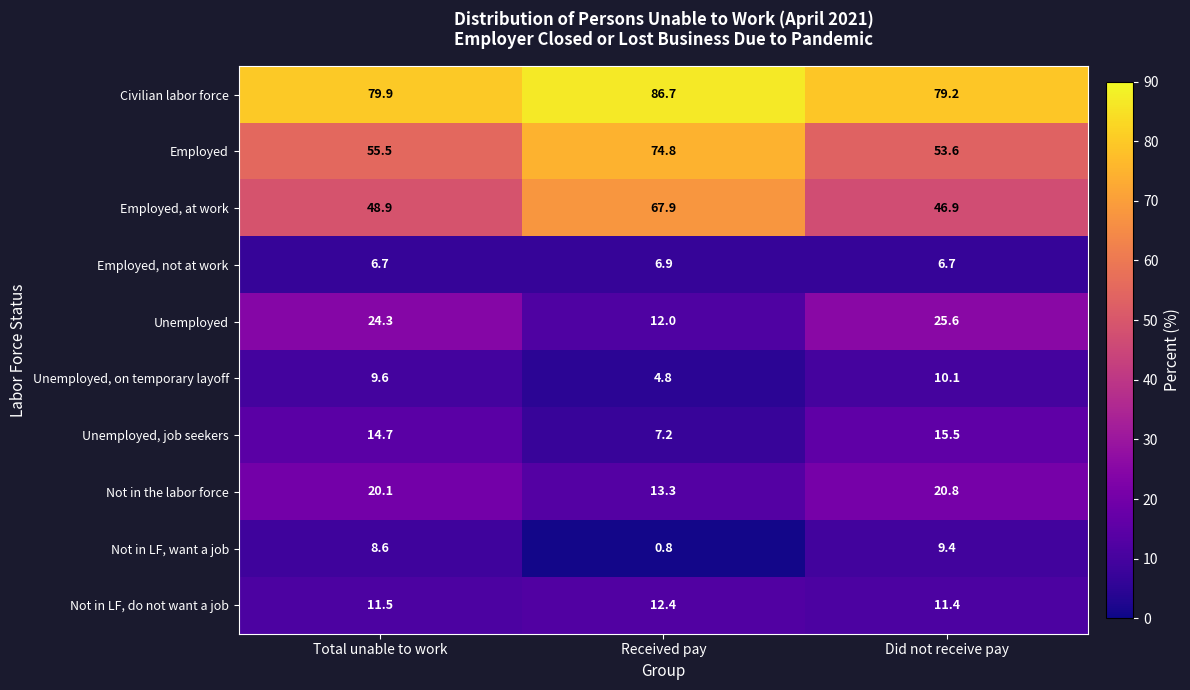

Between Total unable to work and Received pay, which series saw the biggest shift?

Employed